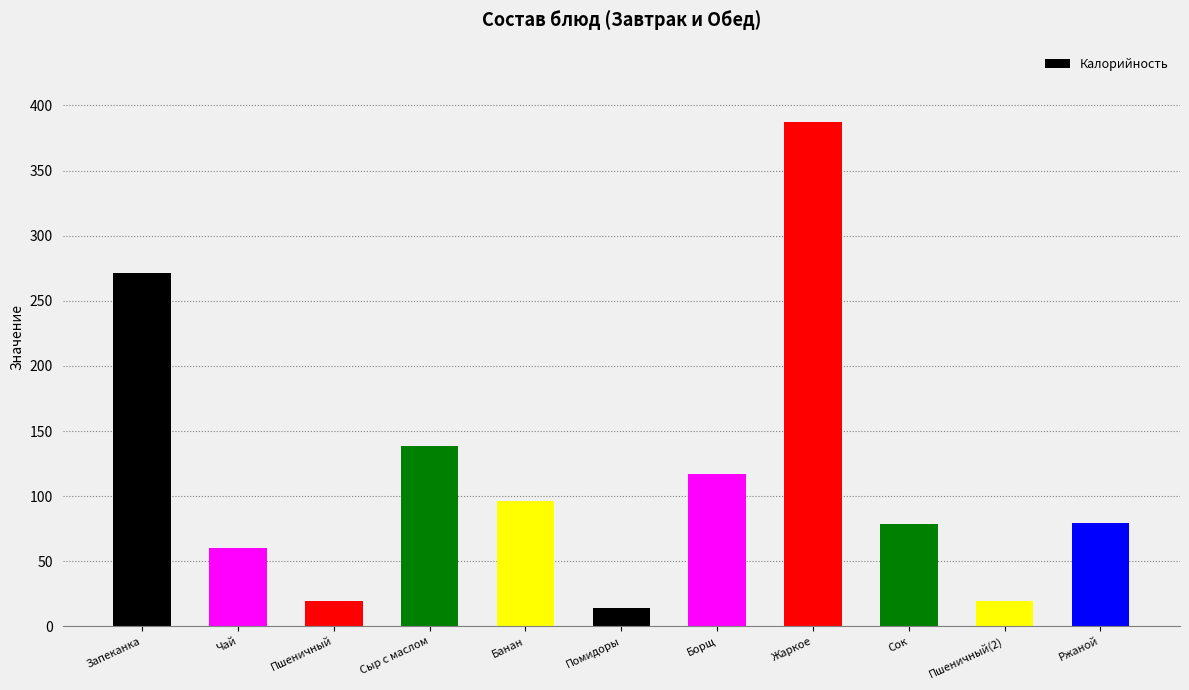

Approximately how many times larger is the value at Пшеничный(2) compared to Пшеничный?

1.0